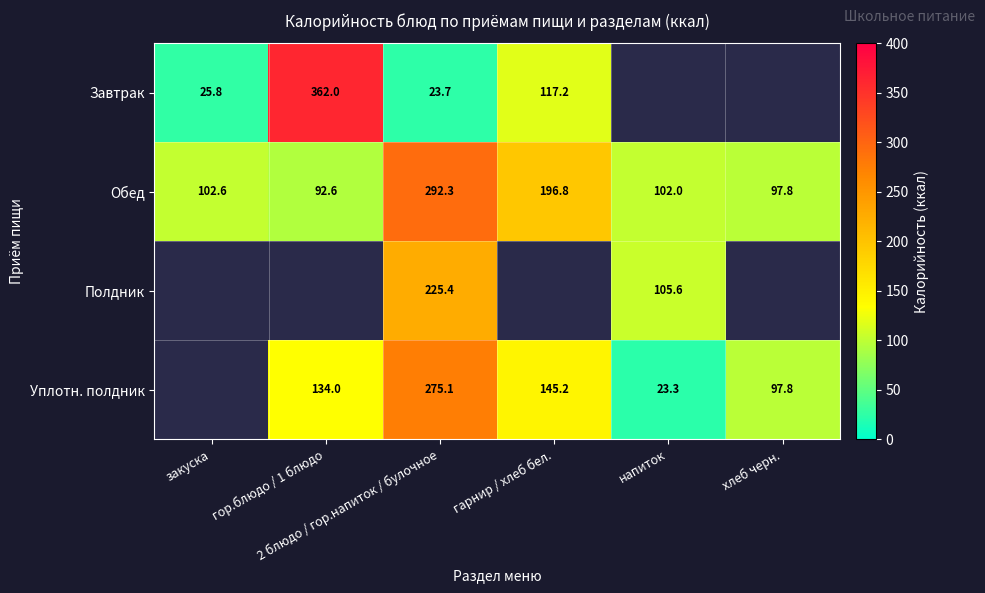

Between гор.блюдо / 1 блюдо and напиток, which is larger?

напиток